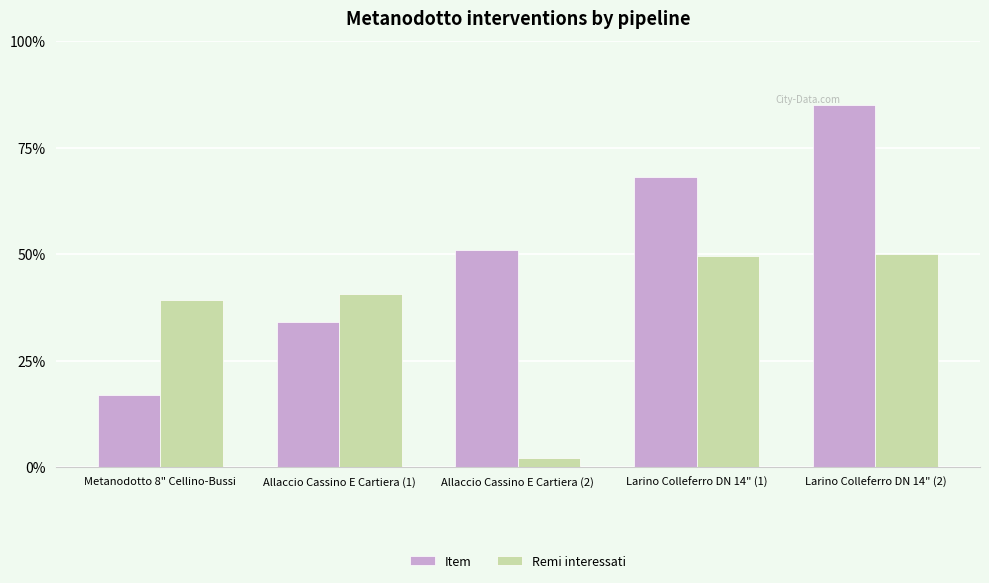

True or false: Remi interessati has a value of 57.4 at Metanodotto 8" Cellino-Bussi.

False